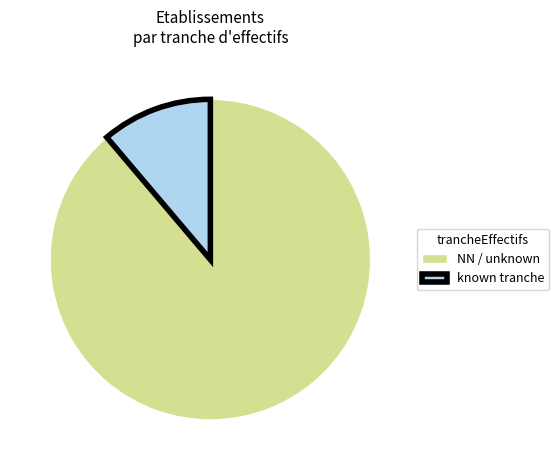

Which category has the biggest portion of the pie?

NN / unknown